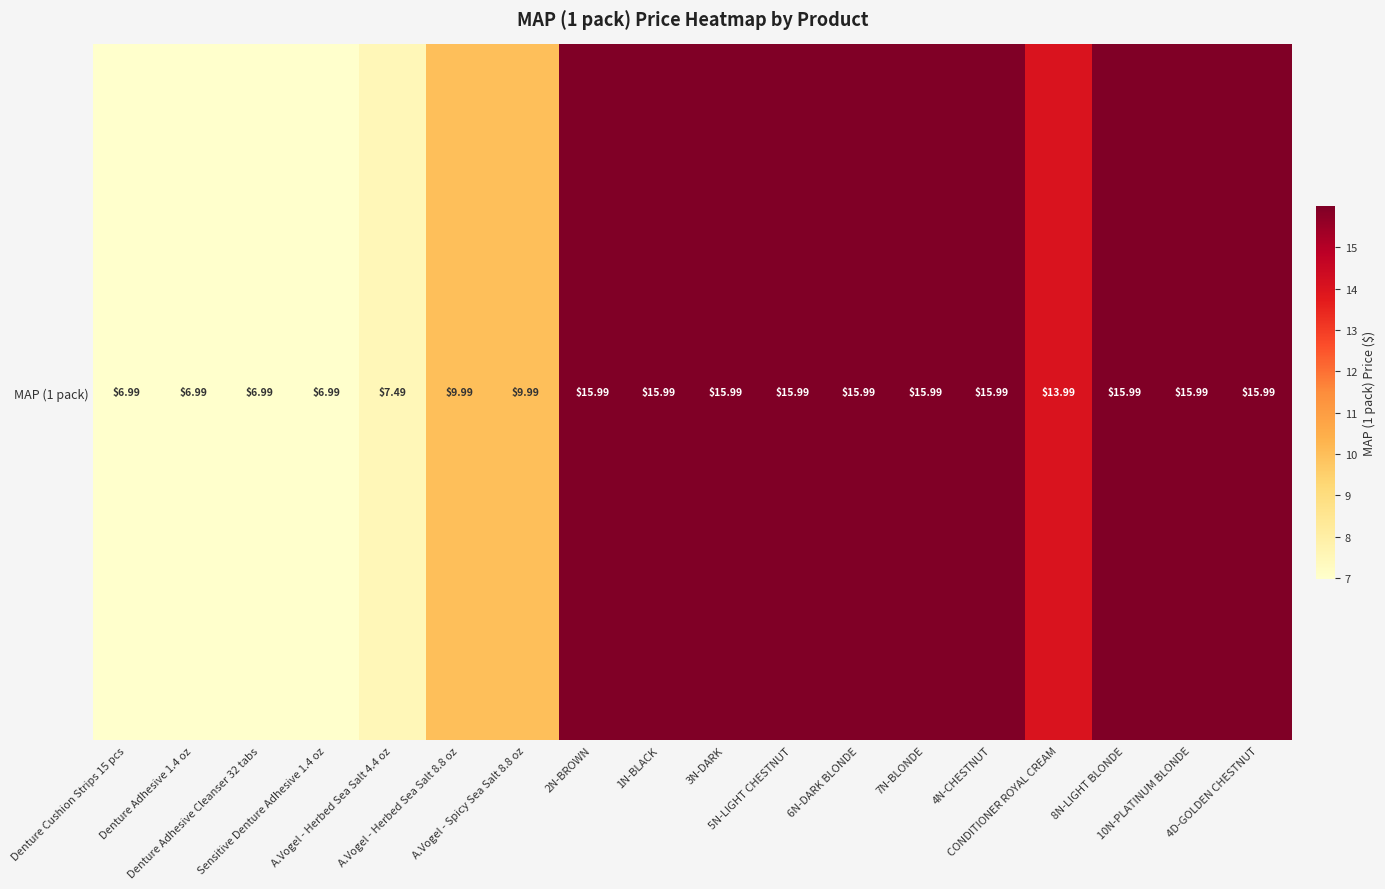

What is the sum of the values at Denture Adhesive 1.4 oz and Denture Cushion Strips 15 pcs?

14.0